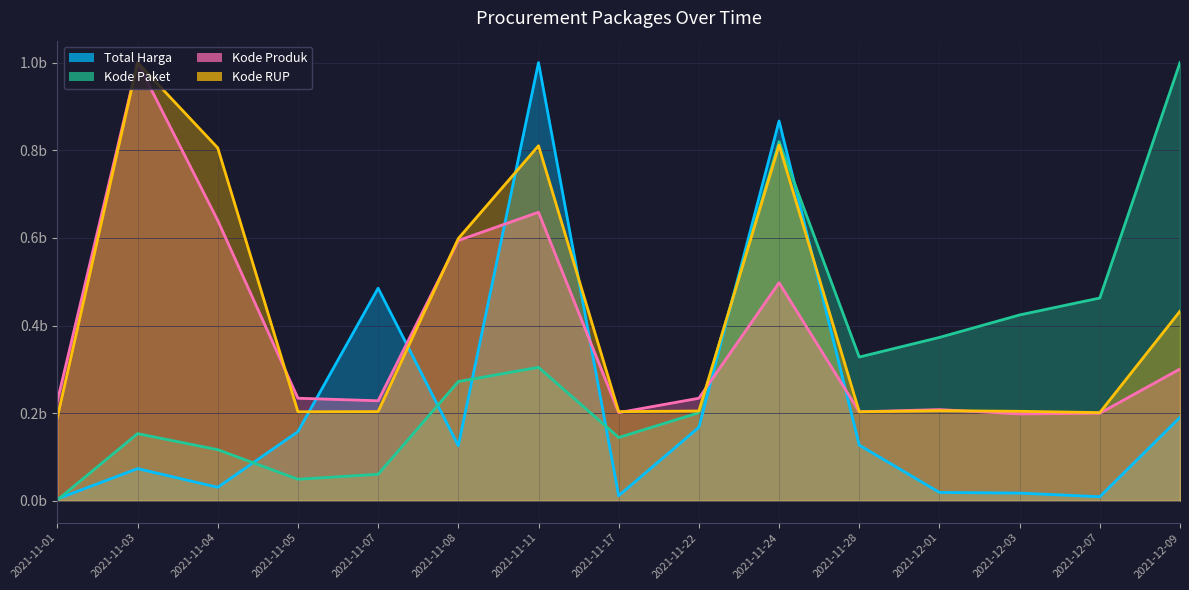

Which series has the largest total across all categories?

Kode RUP